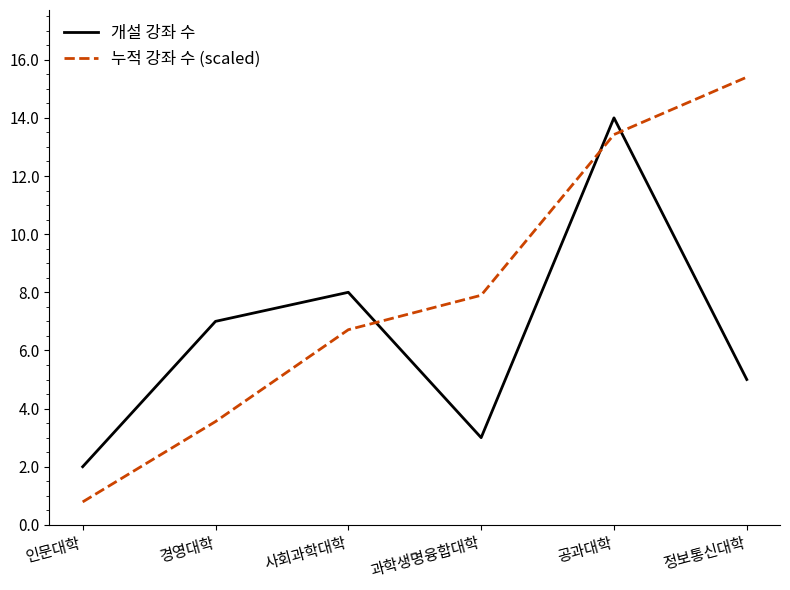

The value of 개설 강좌 수 at 경영대학 is 2.7. True or false?

False